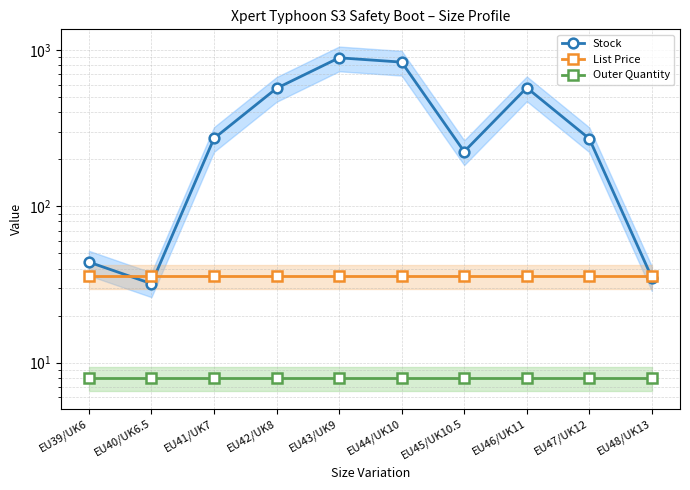

At how many categories does at least one series exceed 143?

7